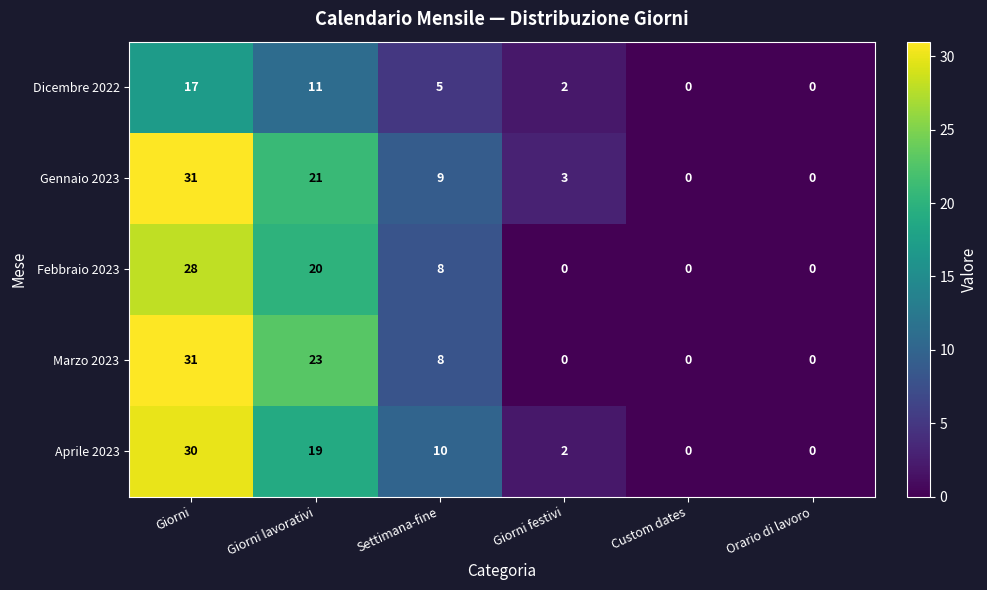

What is the total value across all series at Giorni?

137